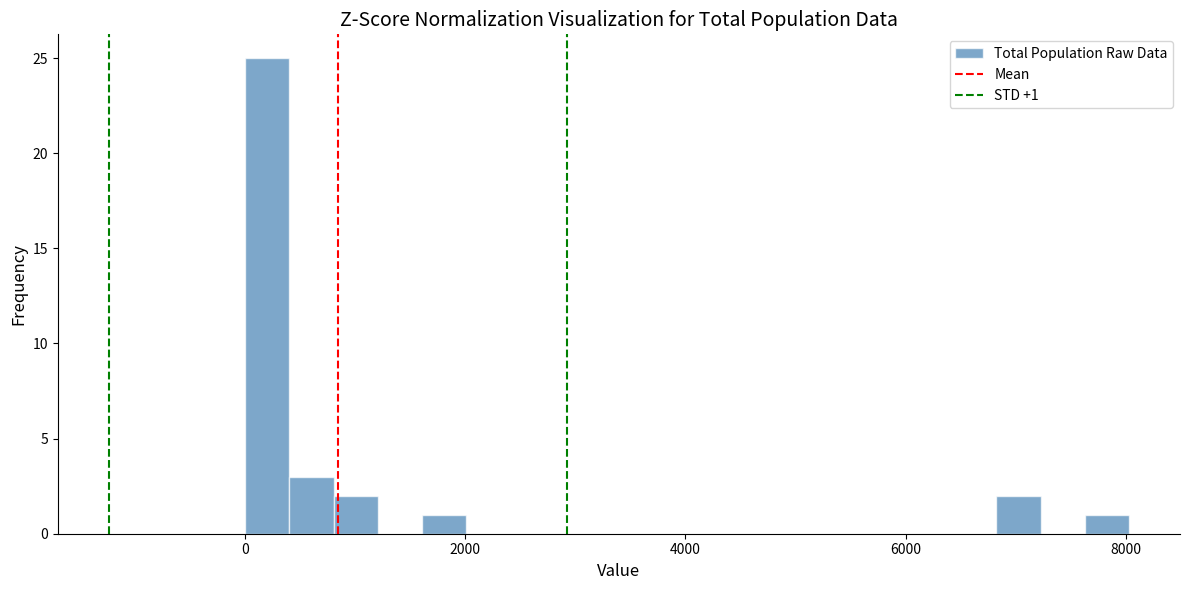

Read against the x-axis, roughly where is the centre of the tallest bar?

200